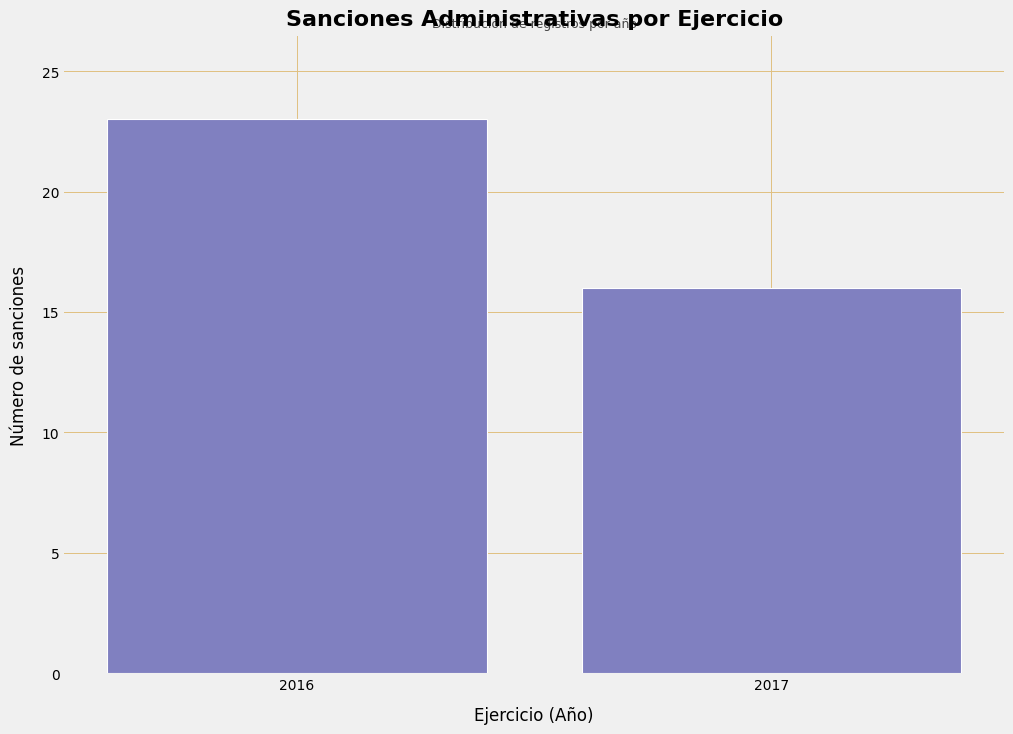

Reading left to right, transcribe all the data shown in this chart.

23	16